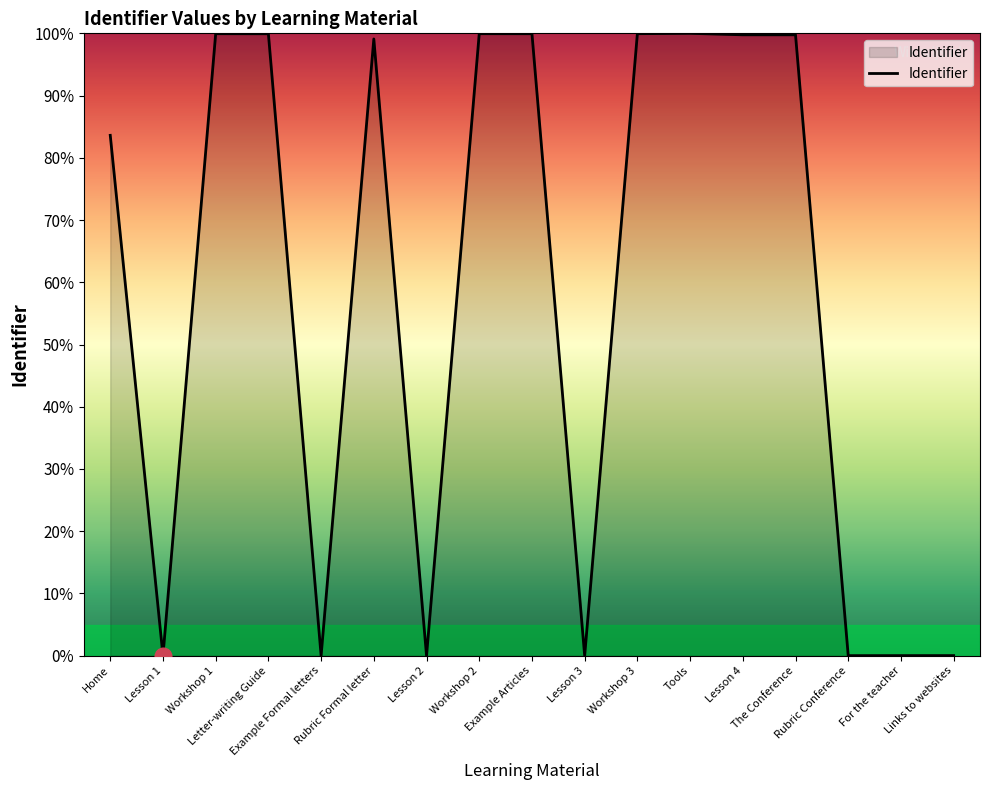

What is the sum of all values?

982.0